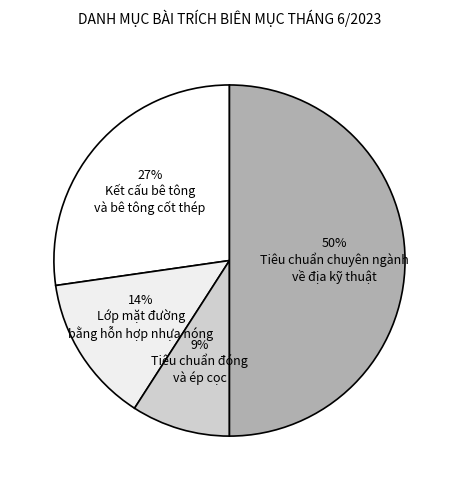

Is the sum of 14% Lớp mặt đường bằng hỗn hợp nhựa nóng and 50% Tiêu chuẩn chuyên ngành về địa kỹ thuật greater than half?

Yes